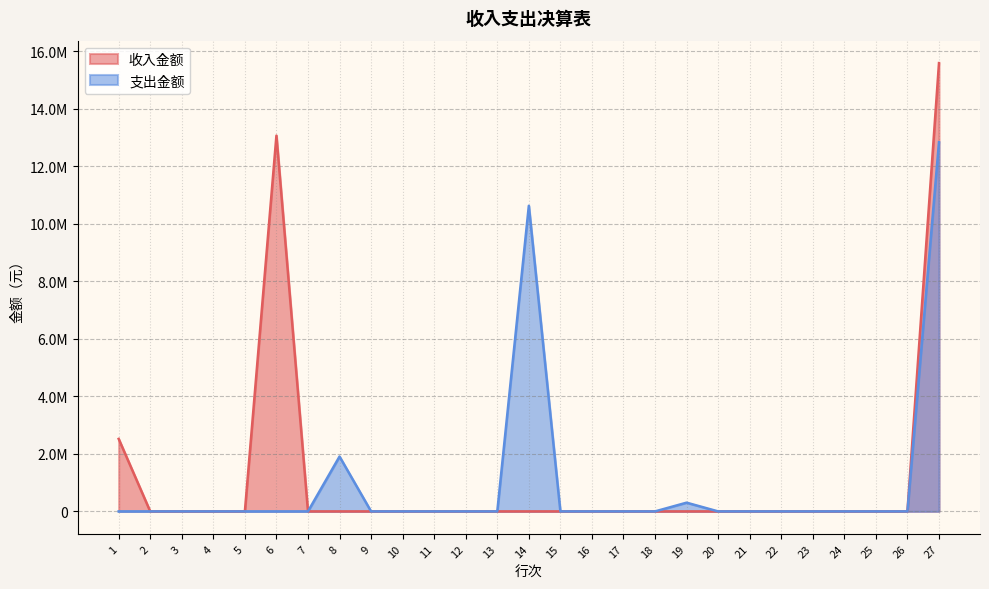

True or false: 支出金额 has more than 0 points higher than both neighbors.

True